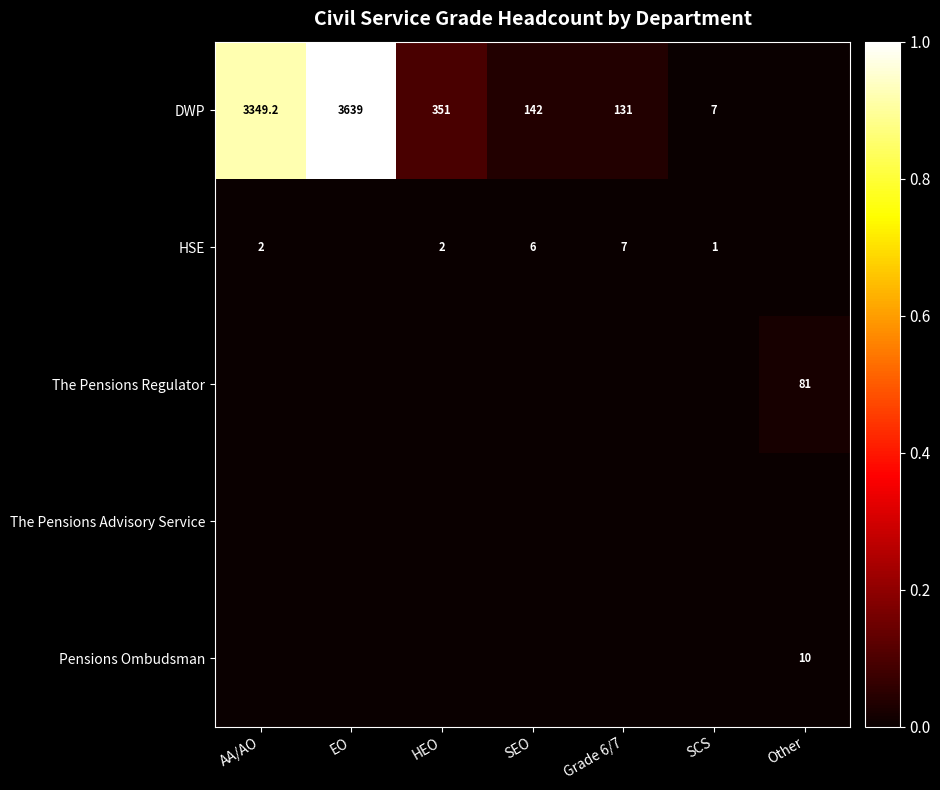

Is it true that Pensions Ombudsman equals 13.7 at Other?

False